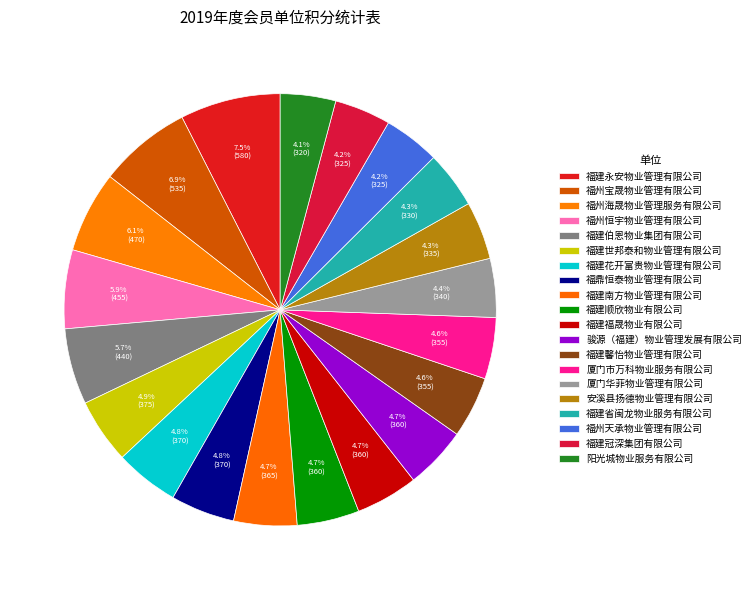

The 厦门市万科物业服务有限公司 slice represents 15% of the pie. True or false?

False